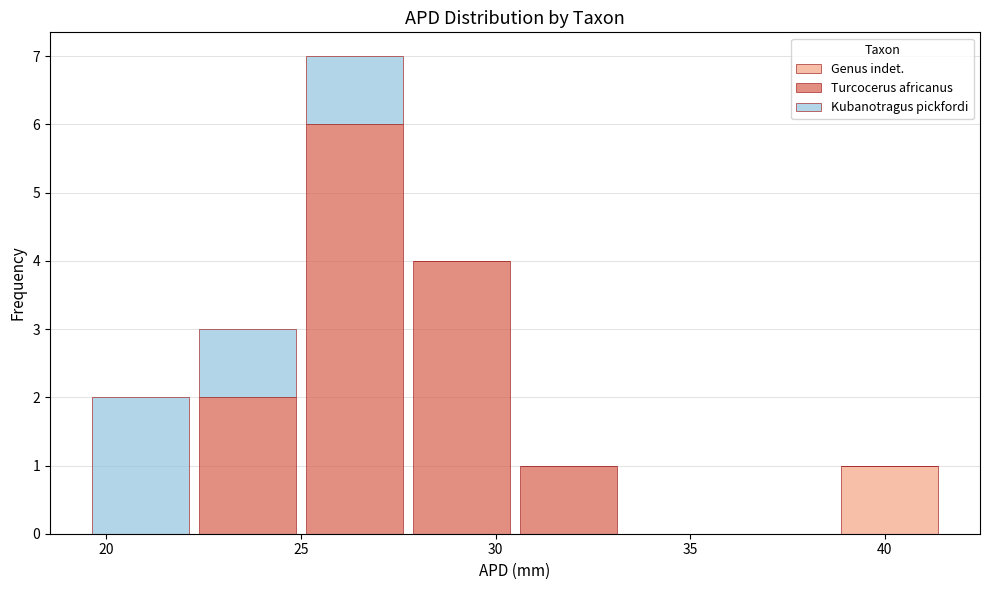

What is the total height of the stacked bar covering 38.75 to 41.50 on the x-axis? Neither the bar edges nor the heights are printed on the chart, so give them approximately, as read against the axes.

1